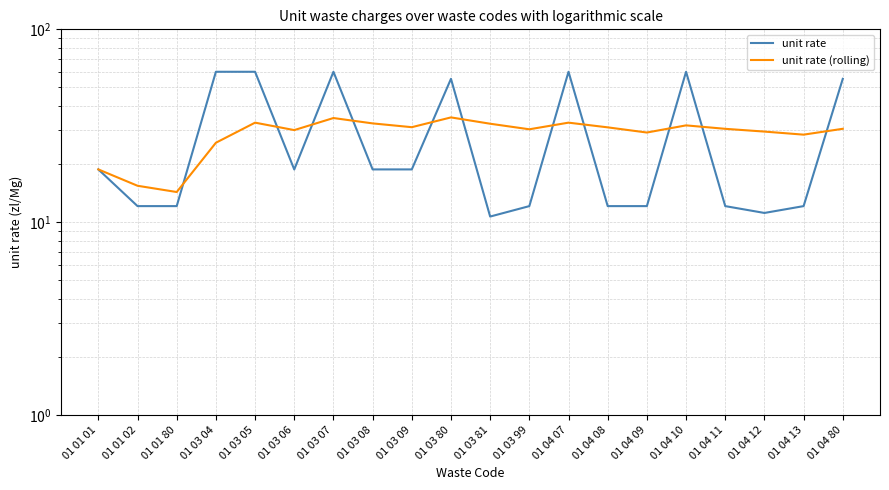

True or false: unit rate and unit rate (rolling) cross at least once.

True